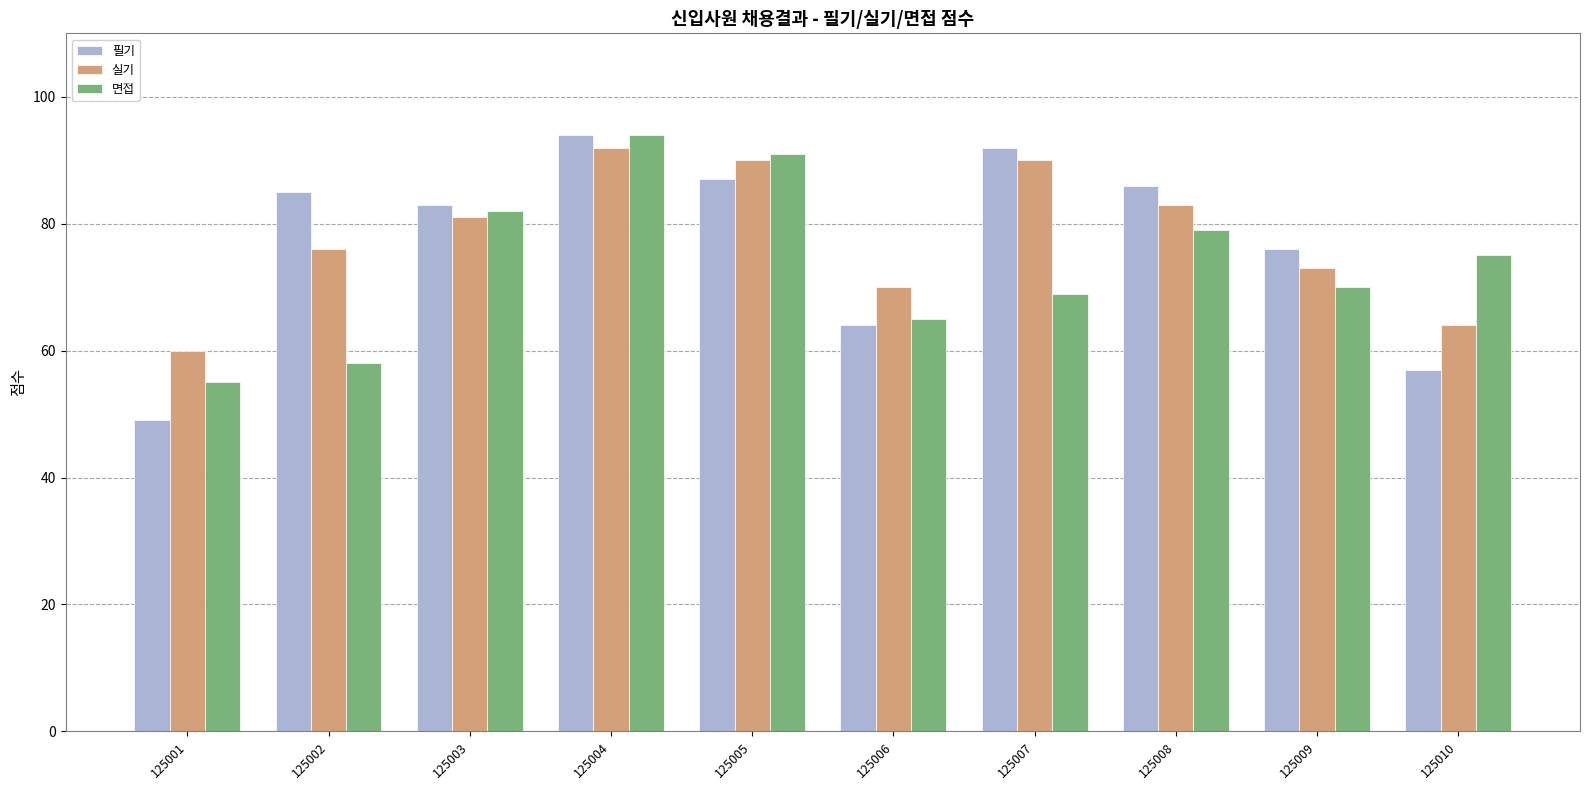

What is the difference between the 면접 values at 125003 and 125006?

17